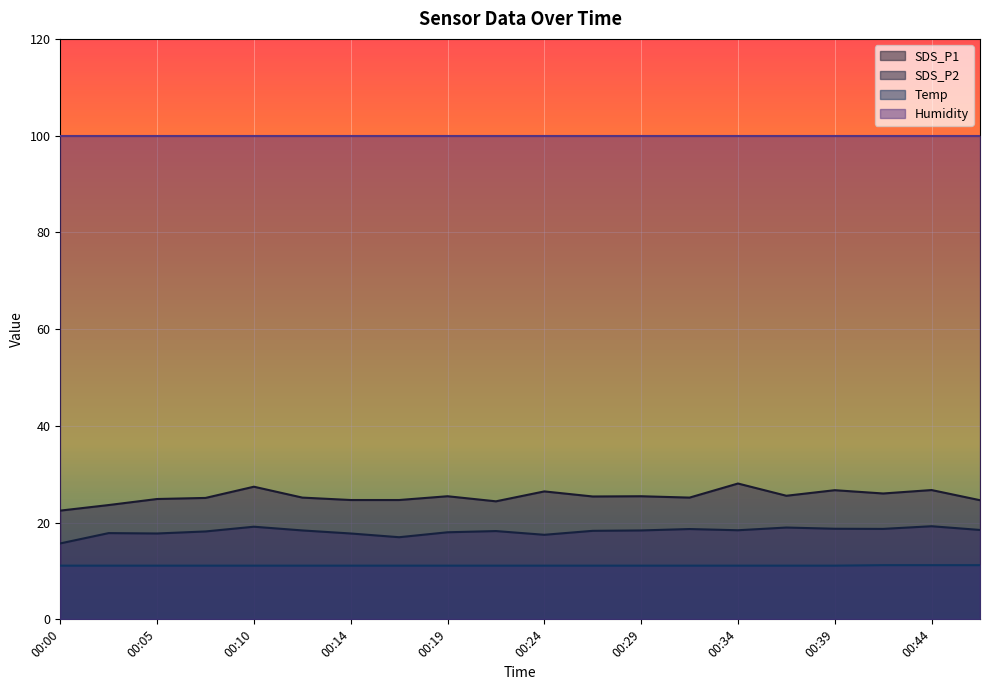

How many series are shown in this chart?

4